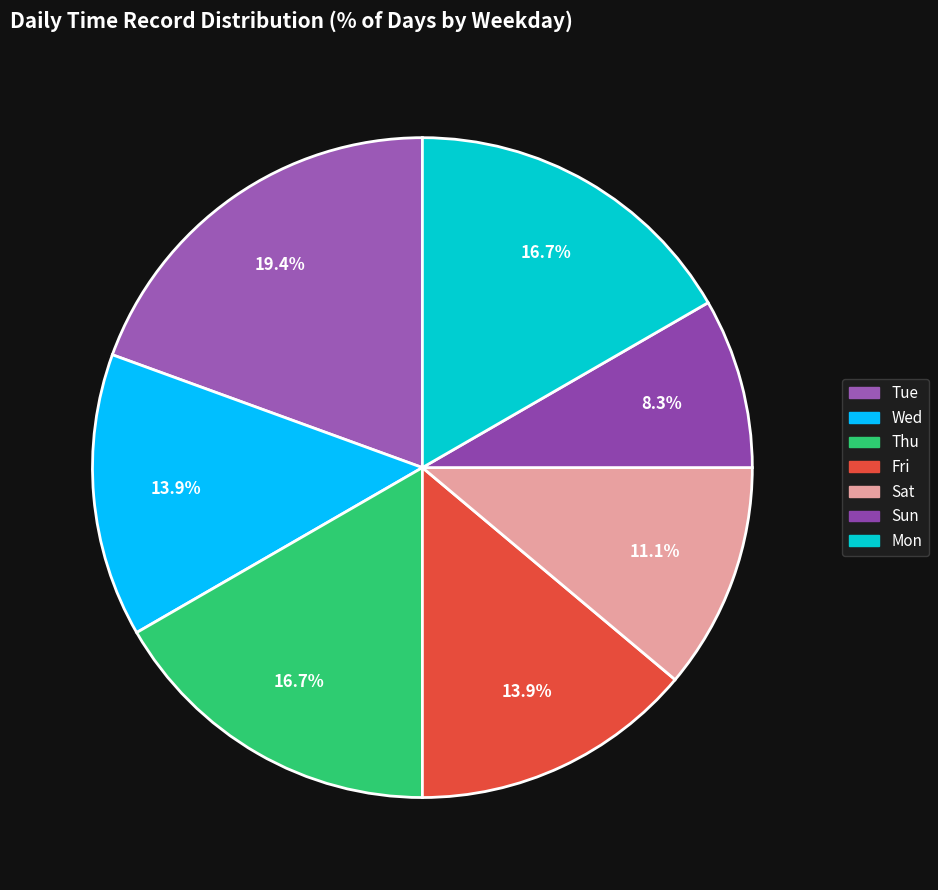

What percentage is the Sun slice, to the nearest percent?

8%